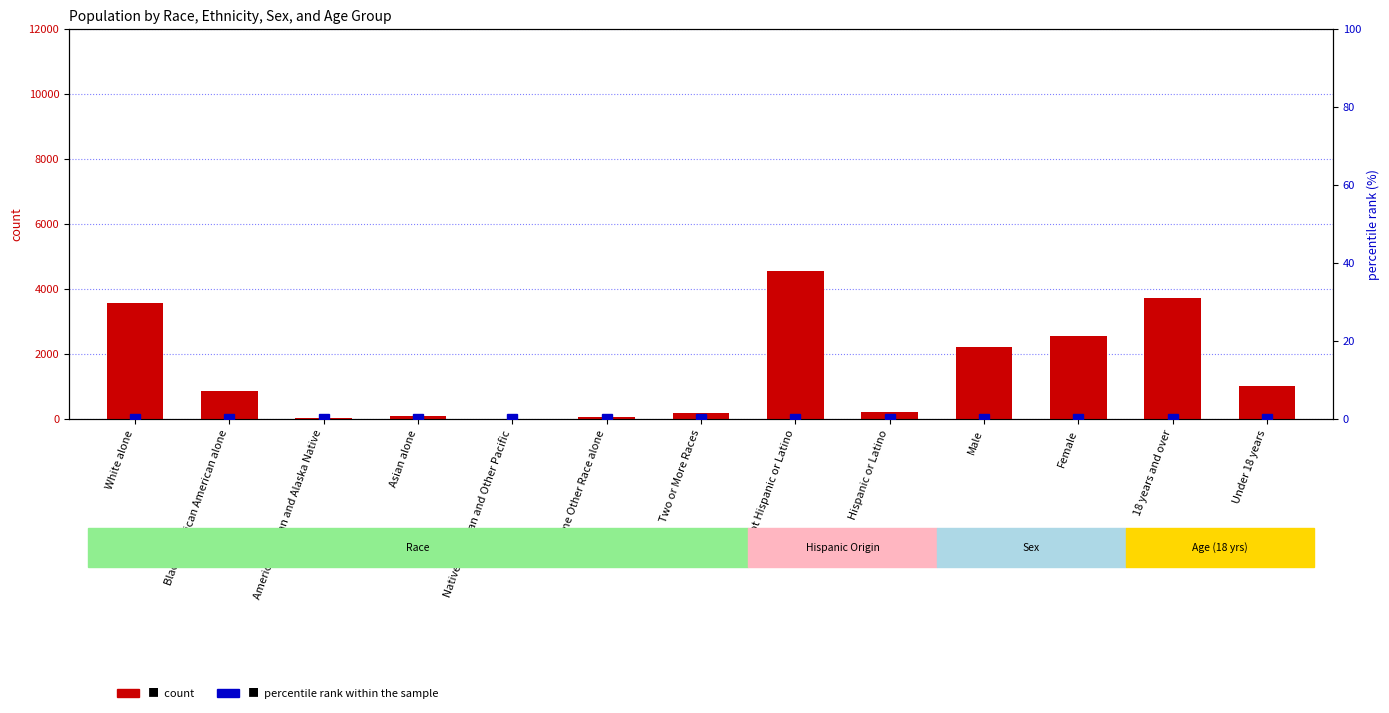

What is the label of the 3rd bar from the left?

American Indian and Alaska Native